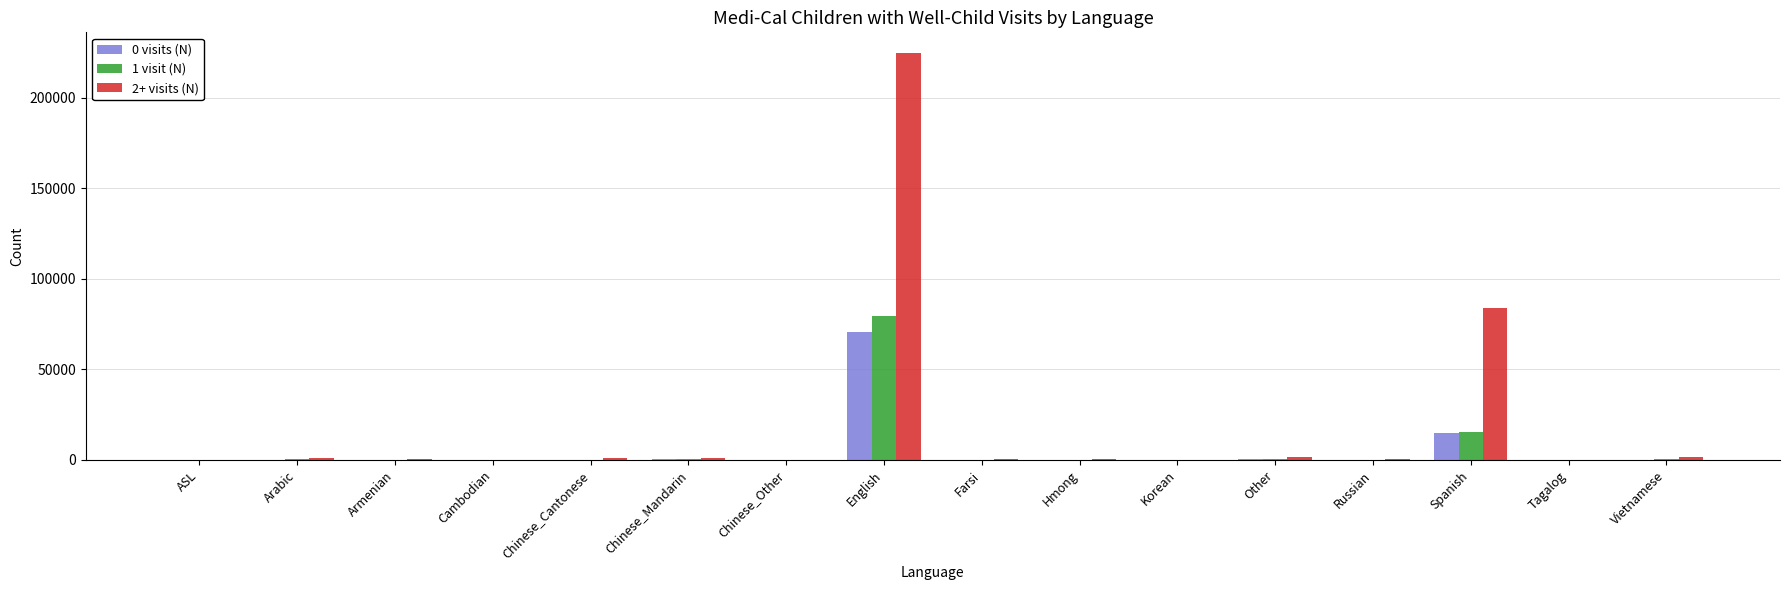

Which category has the highest value in the 1 visit (N) series?

English